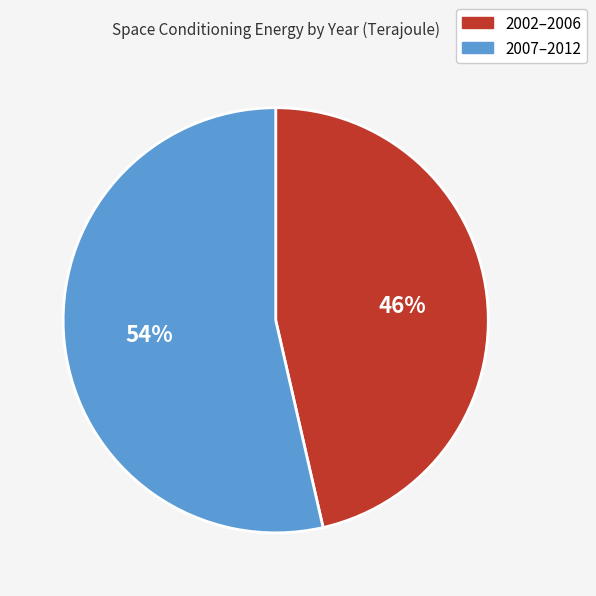

Do 2007–2012 and 2002–2006 together represent more than half of the pie?

Yes